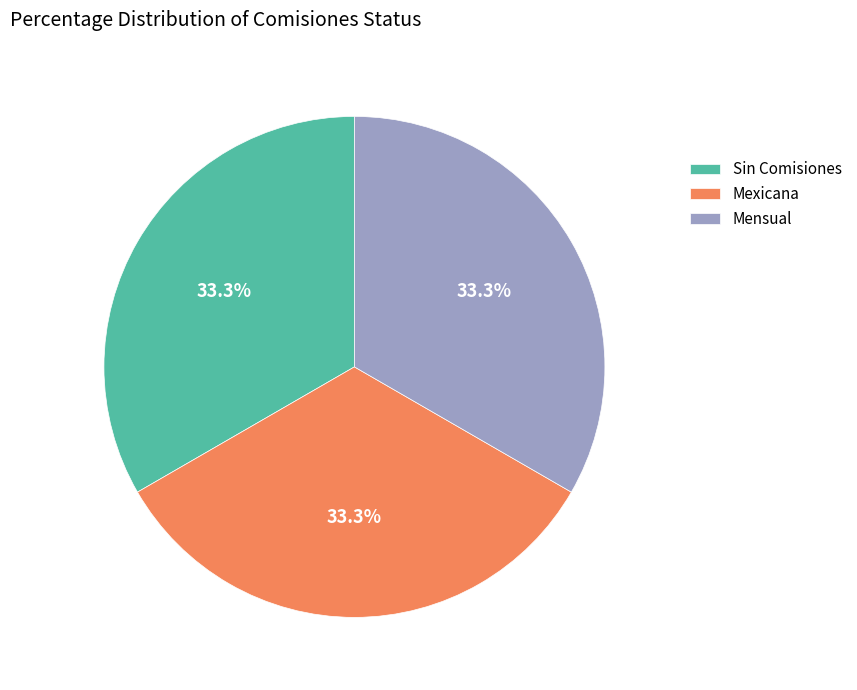

What percentage do Mensual and Sin Comisiones together represent?

66.7%